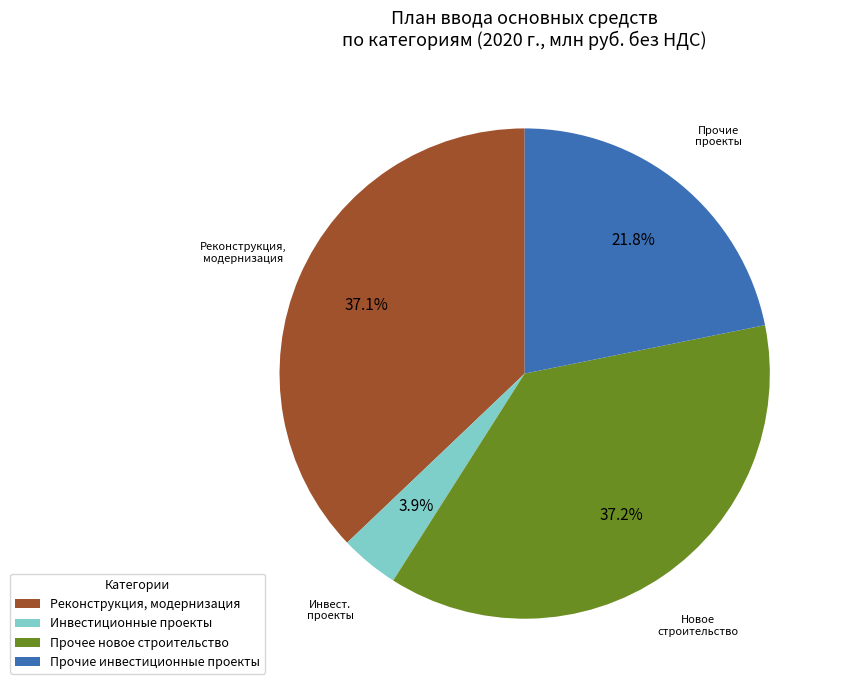

To the nearest percent, what is the difference between the largest and smallest slice percentages?

33%